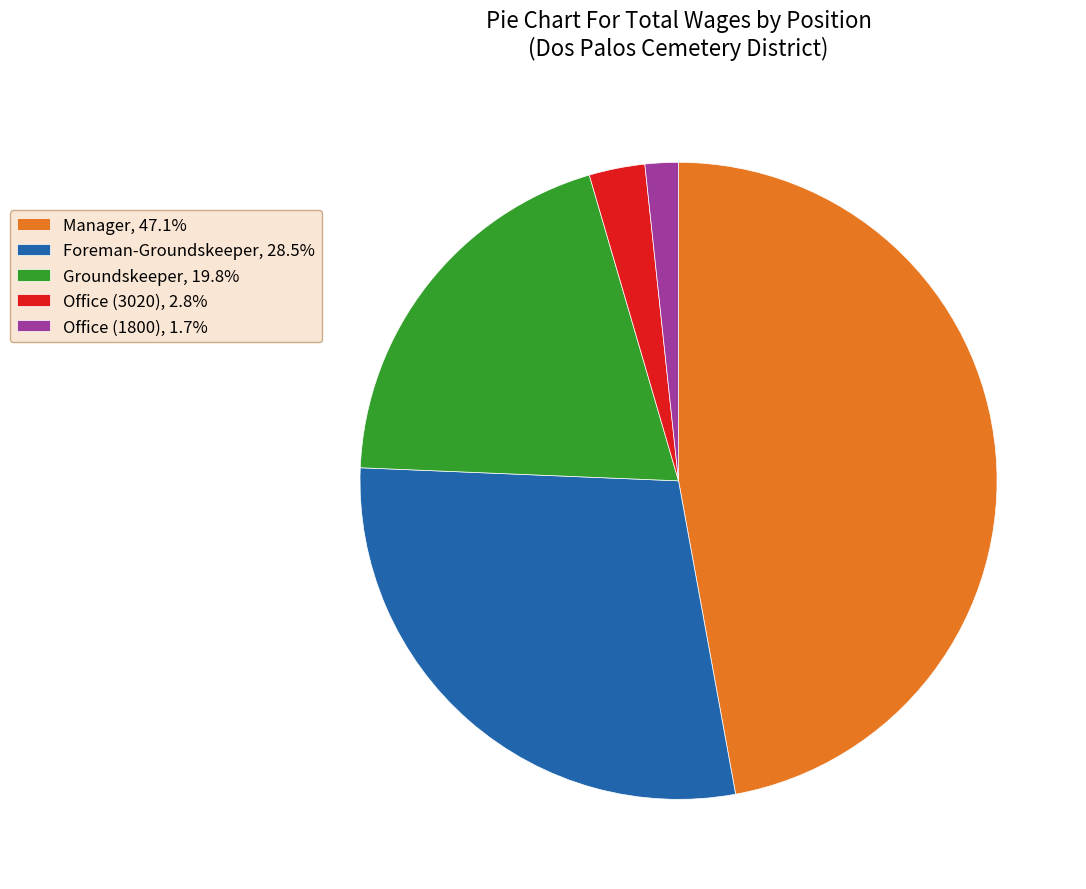

Do Office (1800), 1.7% and Groundskeeper, 19.8% together represent more than half of the pie?

No